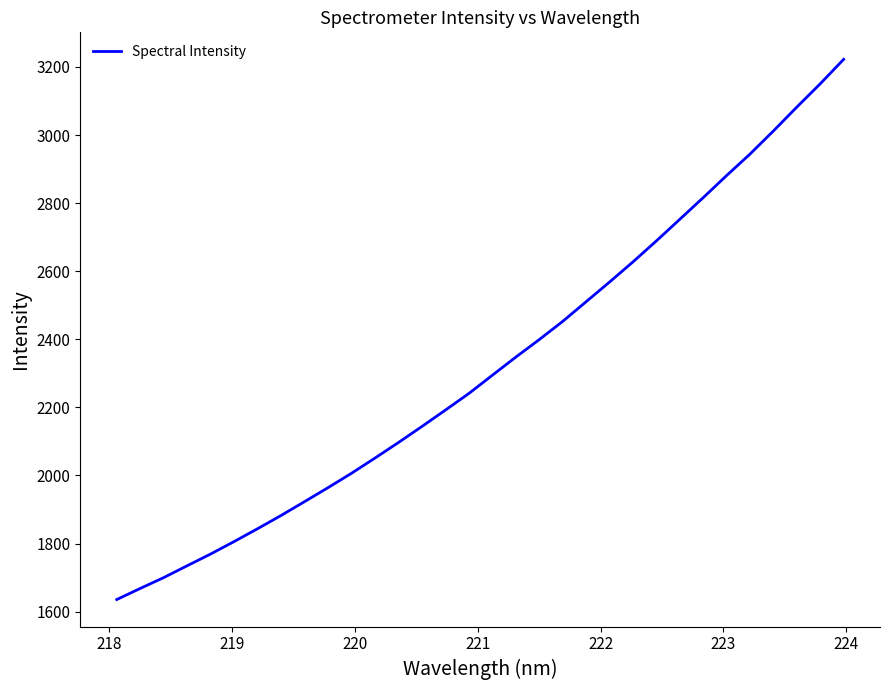

What is the average value?

2325.1